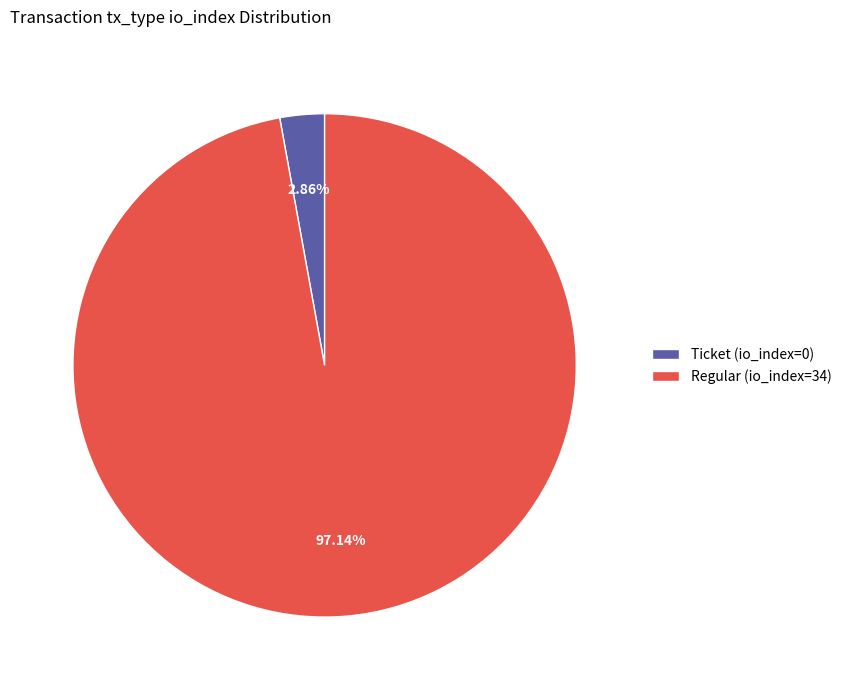

To the nearest percent, what is the combined percentage of Regular (io_index=34) and Ticket (io_index=0)?

100%